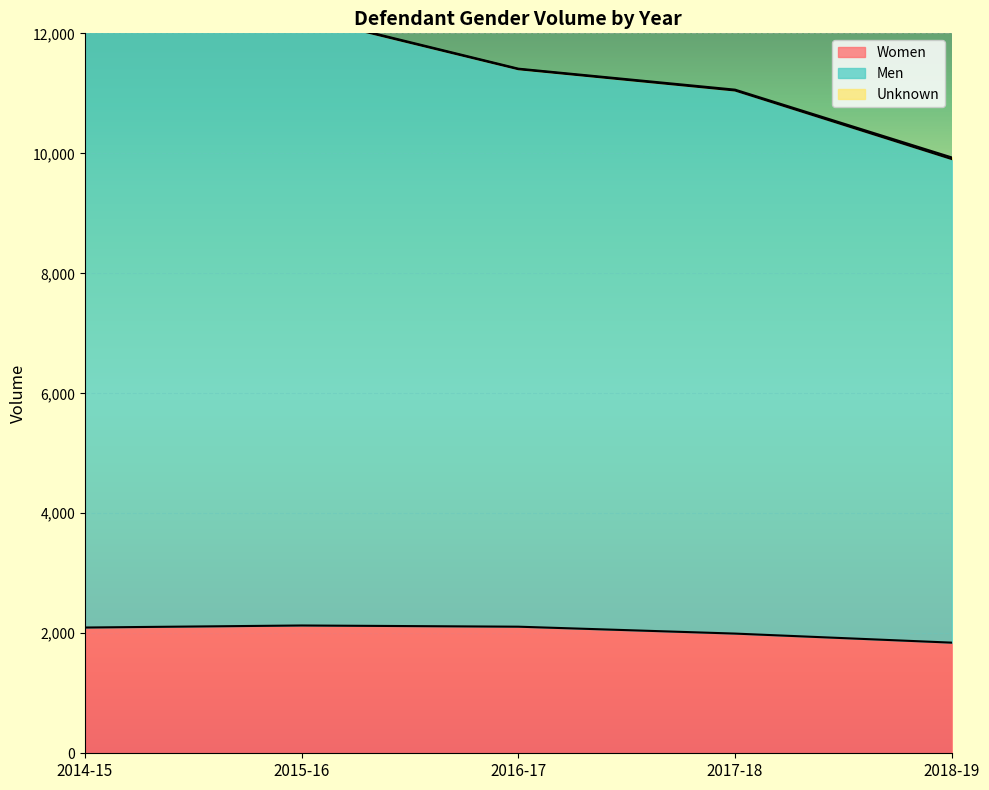

Which series changed the most between 2016-17 and 2017-18?

Men